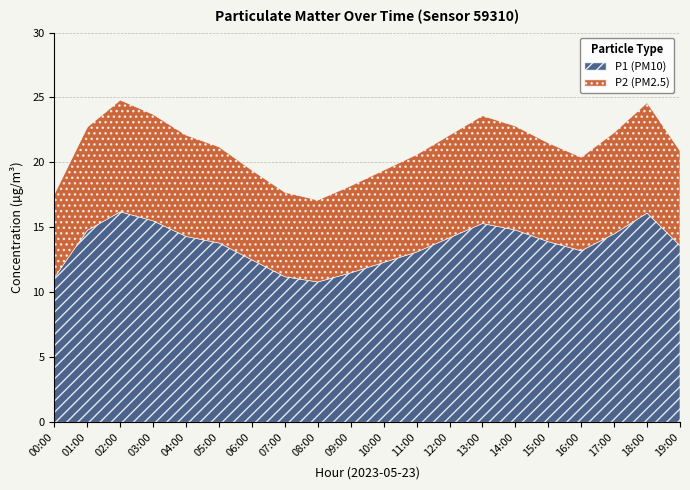

Does the chart display data point markers on the line(s)?

No